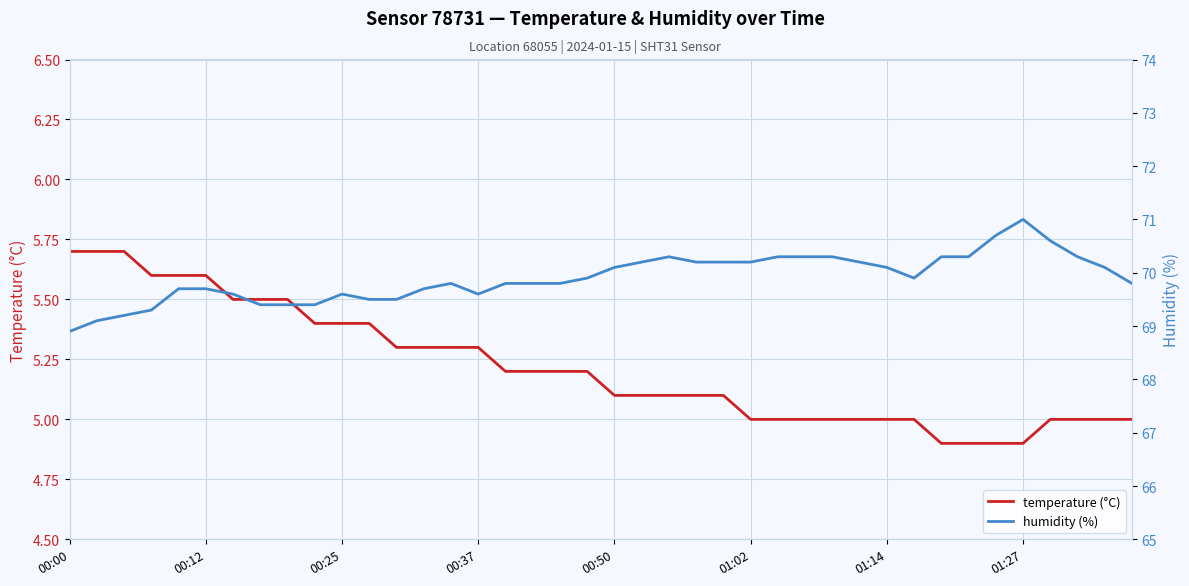

What is the total value across all series at 00:25?

74.9